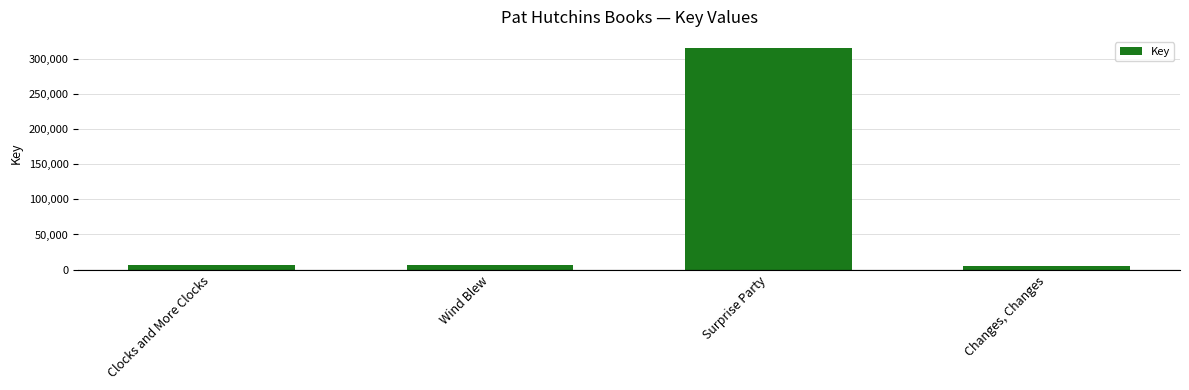

What is the sum of the values at Changes, Changes and Clocks and More Clocks?

11064